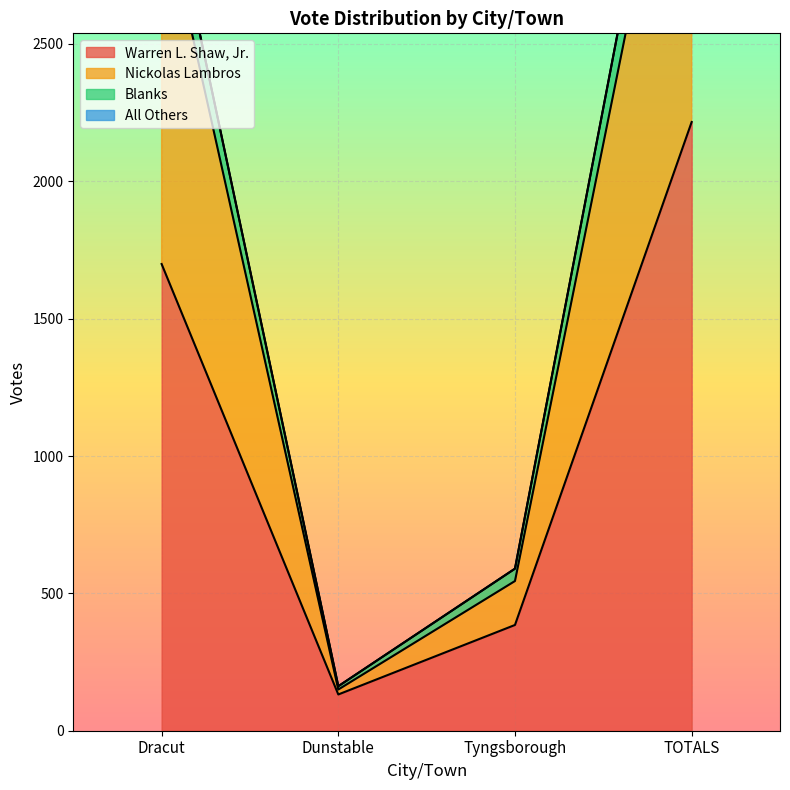

How many interior local valleys does the Warren L. Shaw, Jr. series have?

1